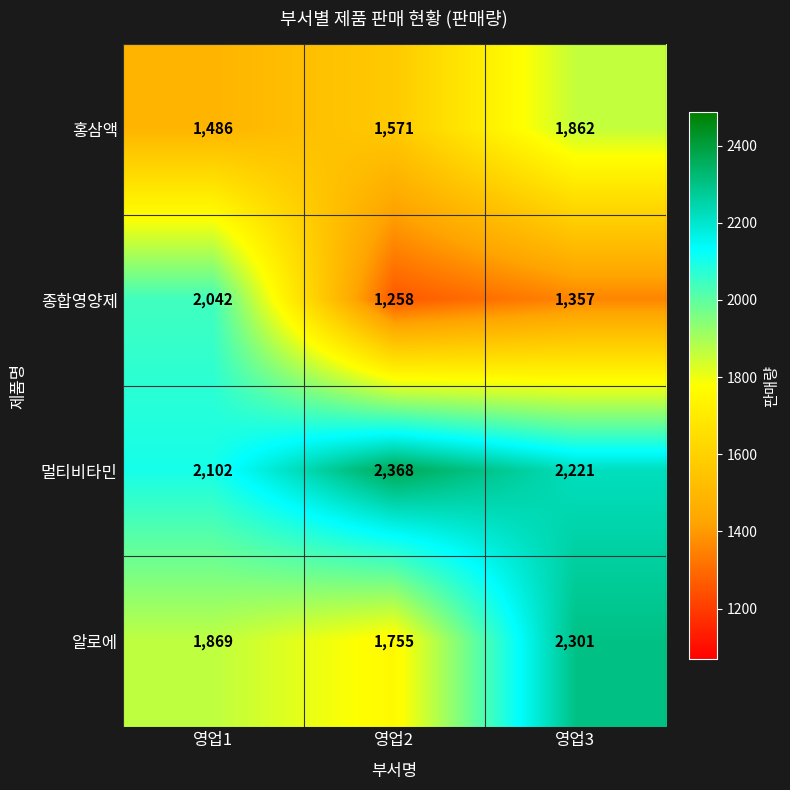

Reading right to left, transcribe all the data shown in this chart.

홍삼액: 1862	1571	1486
종합영양제: 1357	1258	2042
멀티비타민: 2221	2368	2102
알로에: 2301	1755	1869